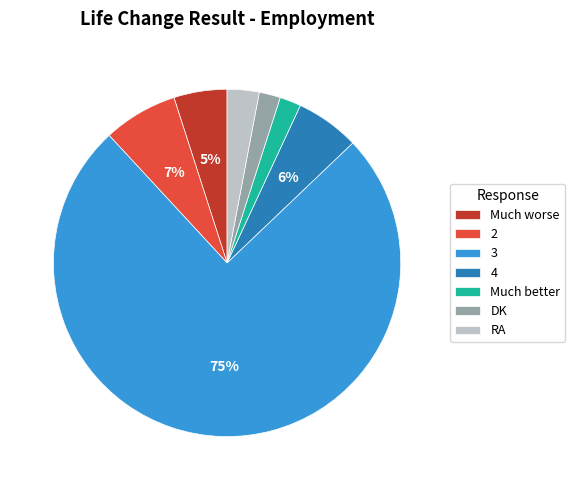

Which category has the biggest portion of the pie?

3